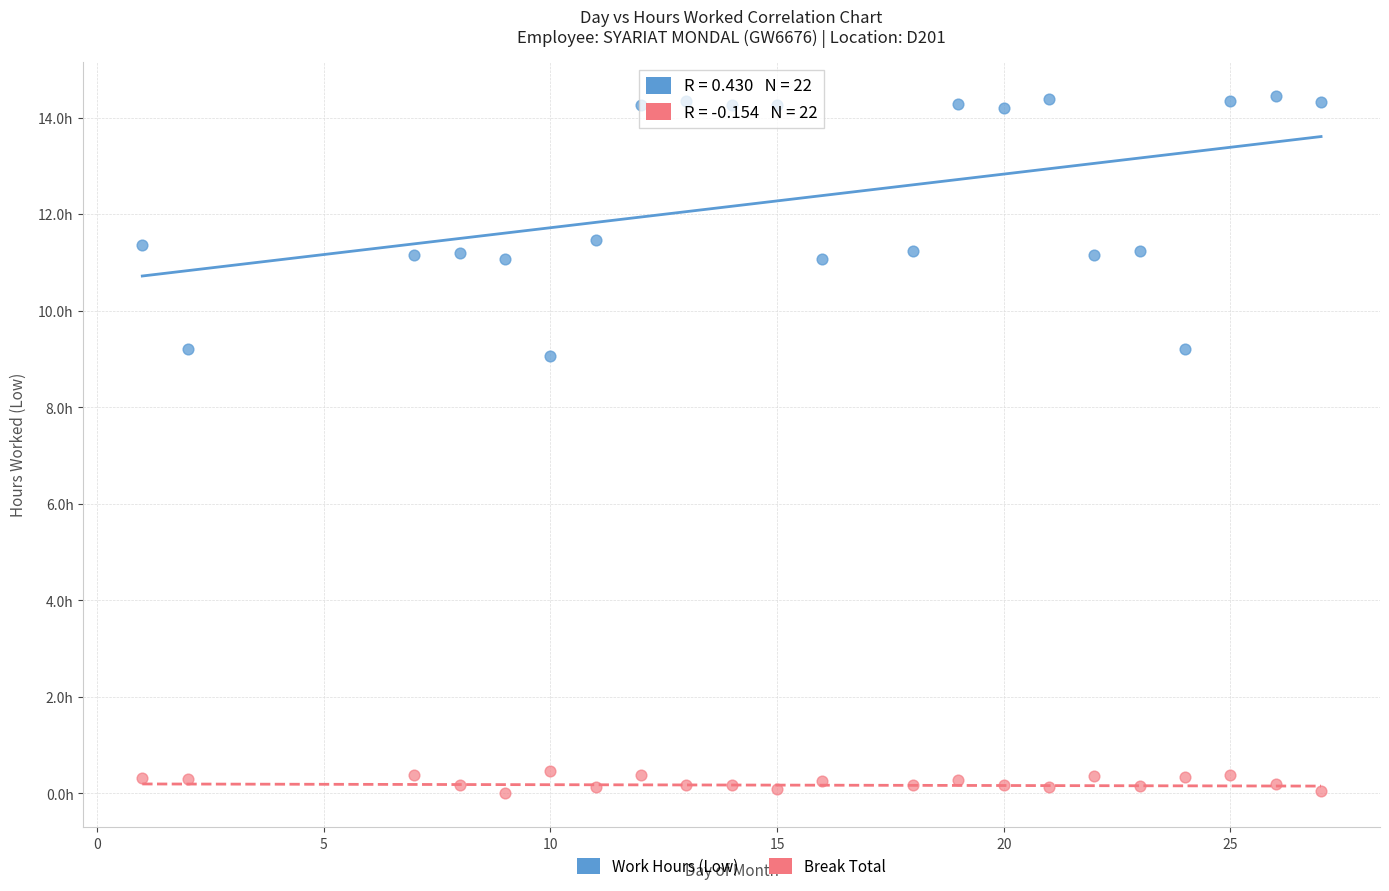

Which series contains the highest Y value?

Work Hours (Low)